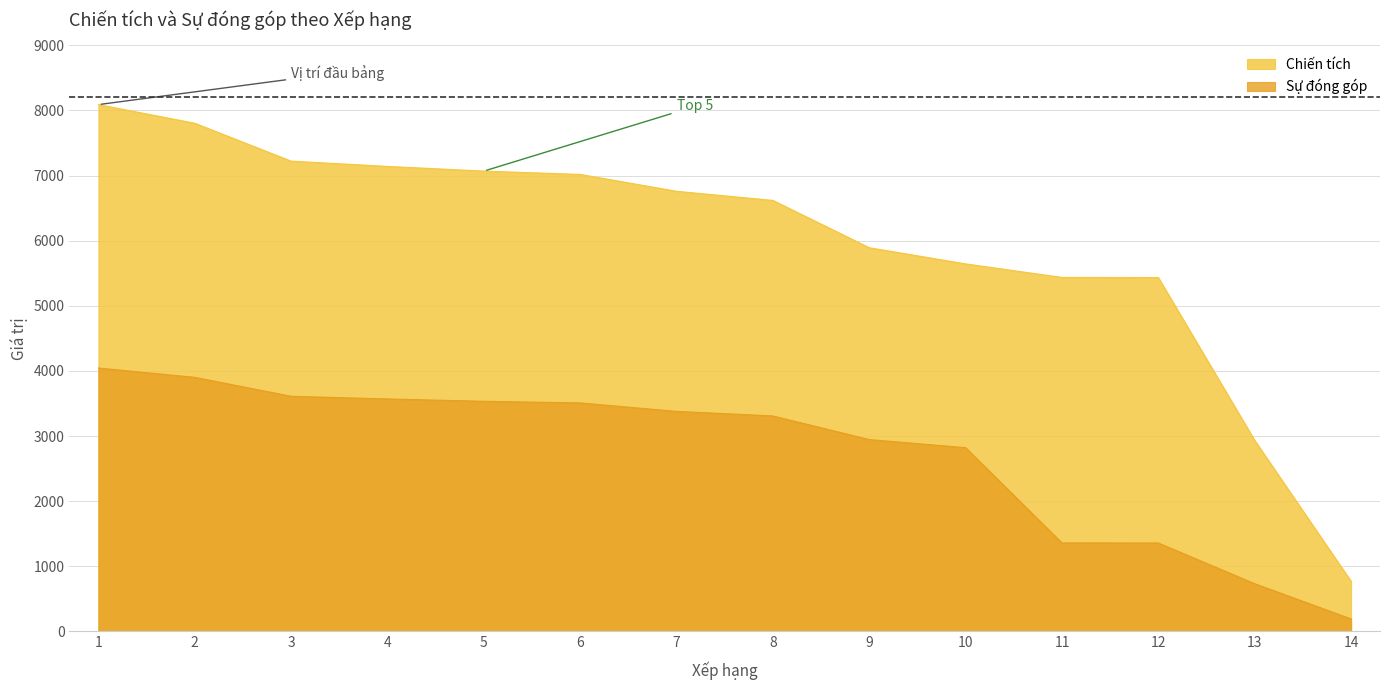

What is the average value of the Sự đóng góp series?

2734